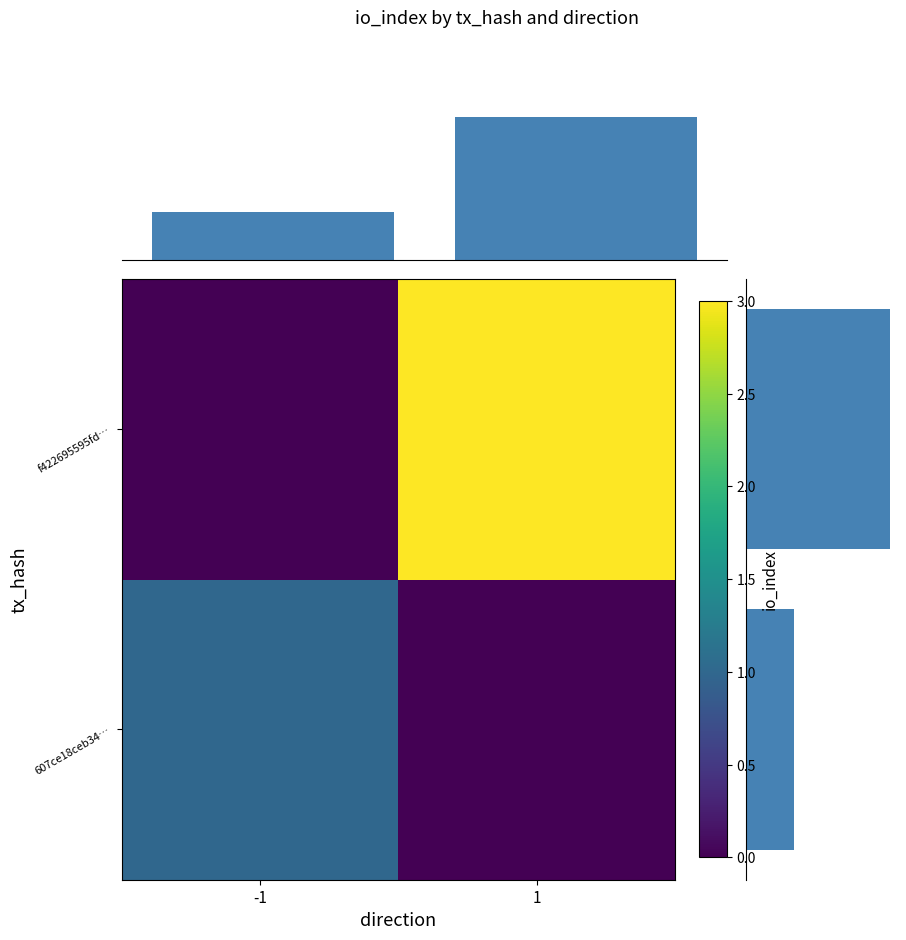

What is the maximum value shown in the chart?

3